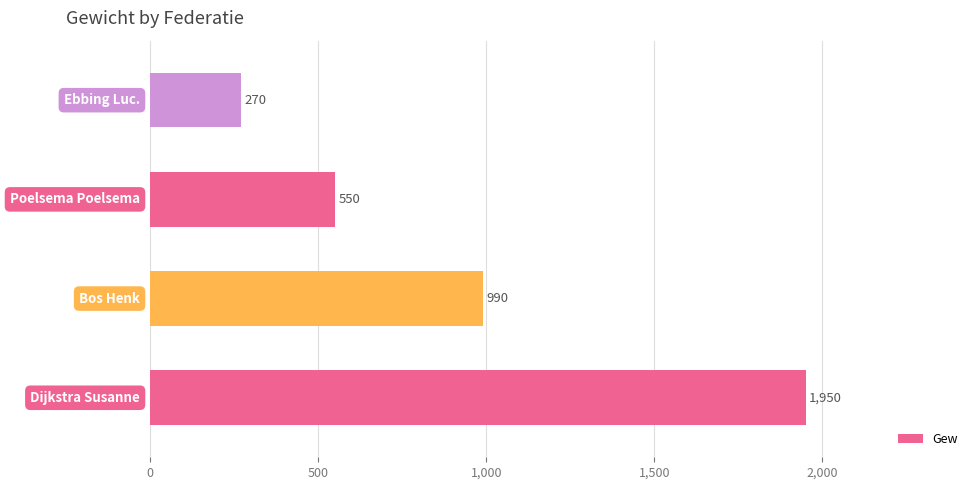

Reading bottom to top, list all the values displayed in this chart.

1950	990	550	270